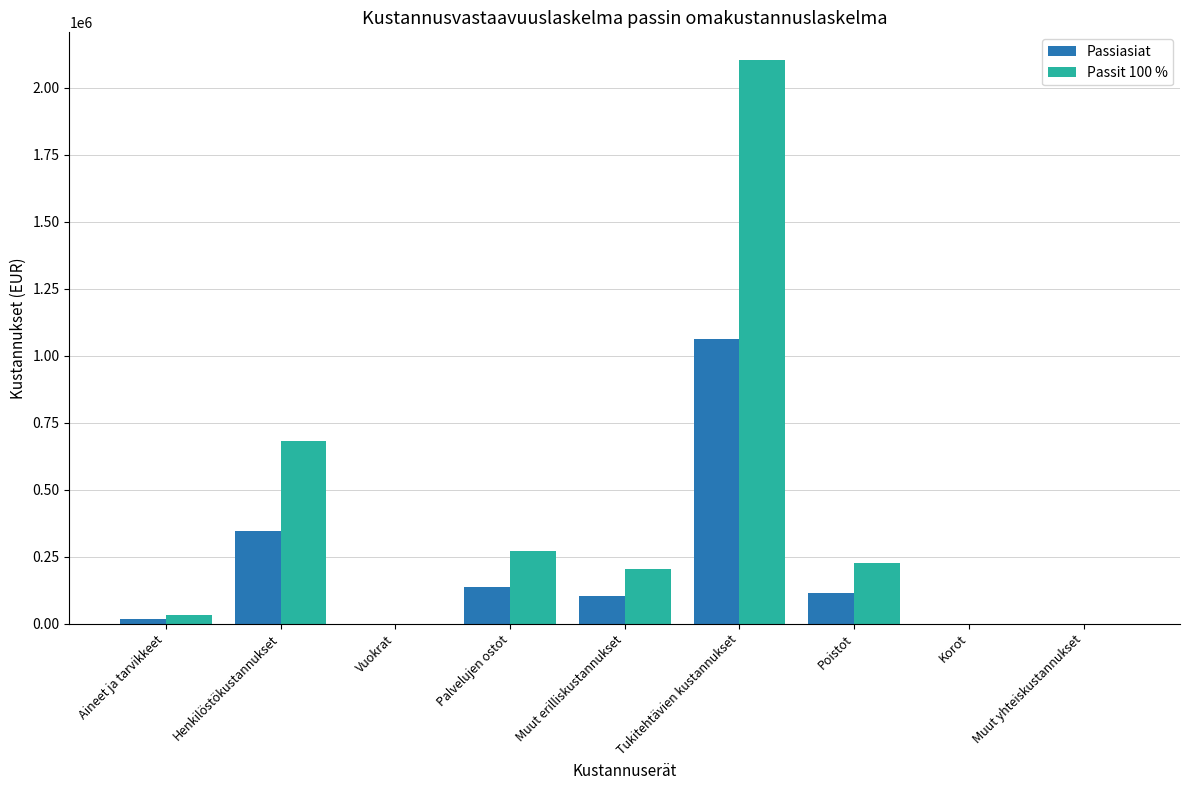

What is the difference between the Passiasiat values at Palvelujen ostot and Muut yhteiskustannukset?

136474.2